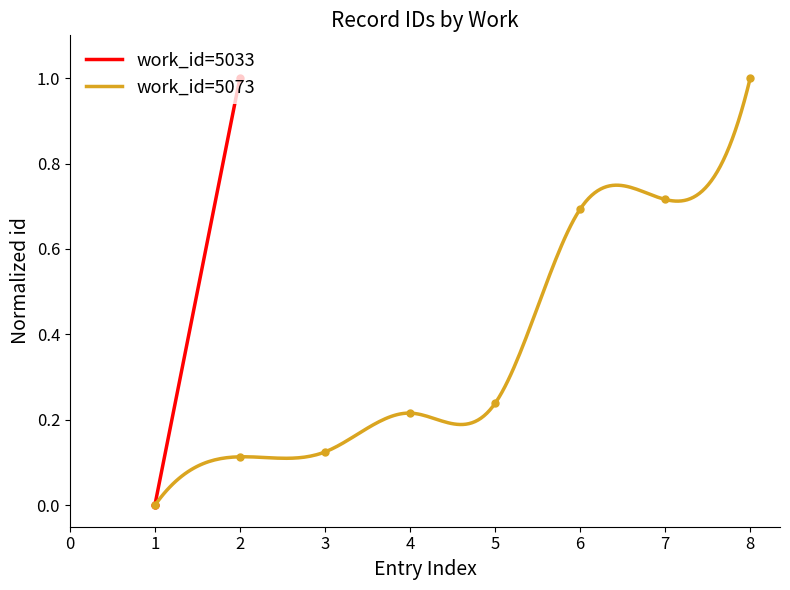

Rank the categories by value from highest to lowest.

8, 7, 6, 5, 4, 3, 2, 1